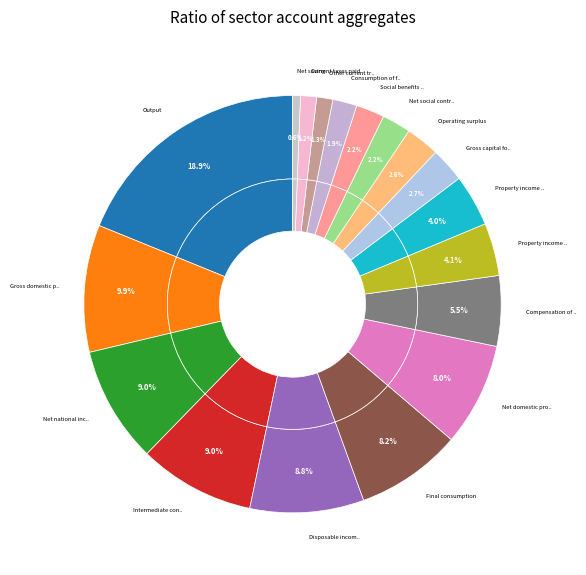

How much of the chart is everything except Gross capital formation?

97.3%